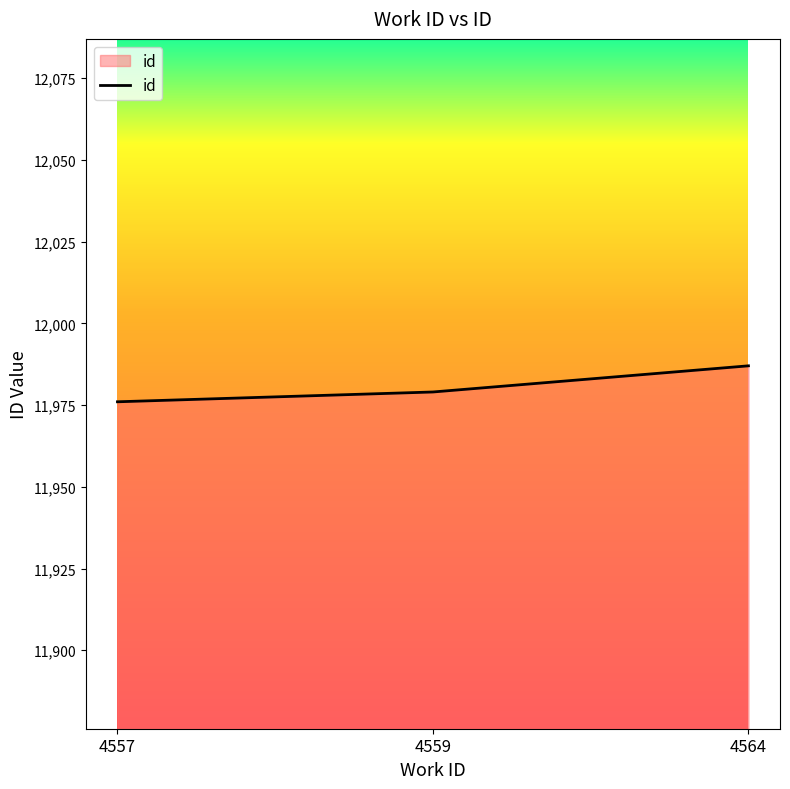

Rank the categories by value from highest to lowest.

4564, 4559, 4557